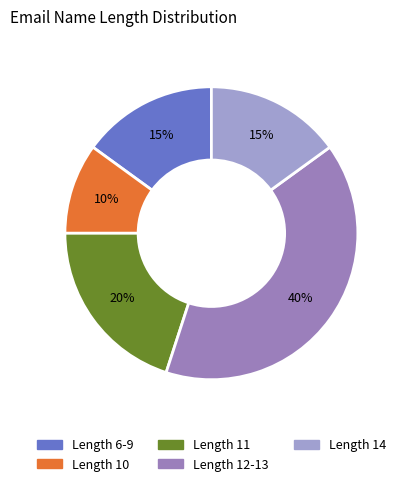

How many slices are in this pie chart?

5